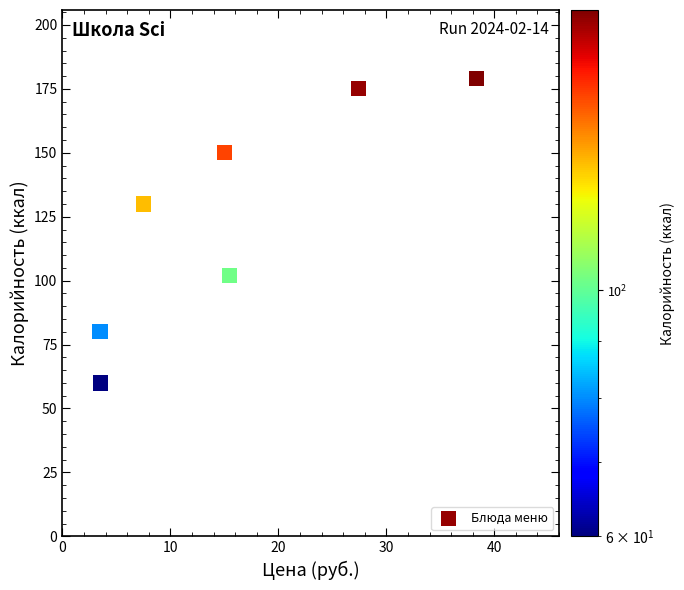

What Y value in the scatter plot is closest to 119?

130